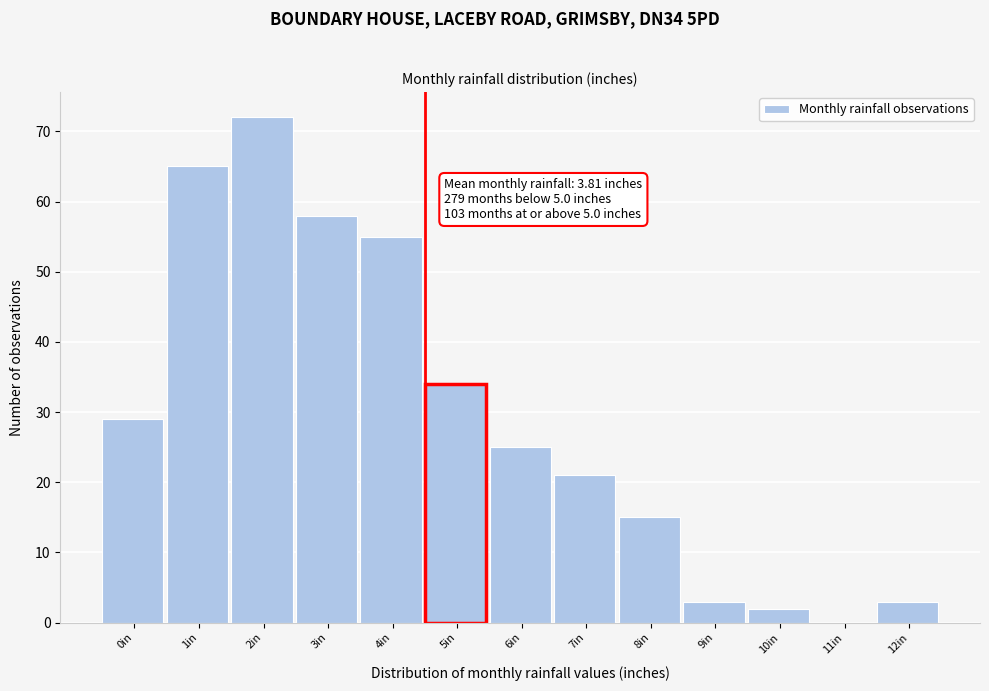

Reading right to left, transcribe all the data shown in this chart.

12in=3	11in=0	10in=2	9in=3	8in=15	7in=21	6in=25	5in=34	4in=55	3in=58	2in=72	1in=65	0in=29